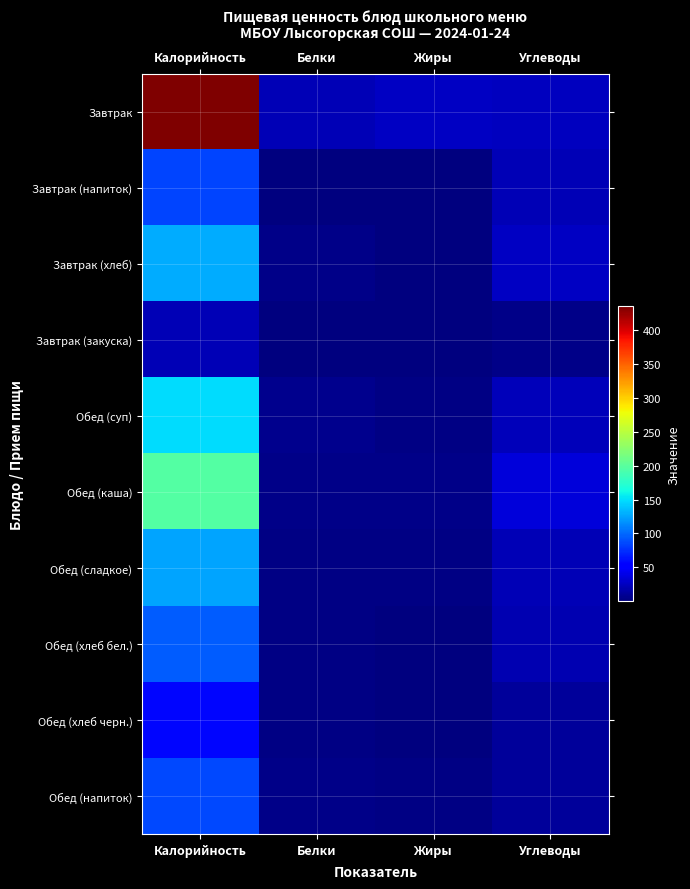

Rank the series at Белки from highest to lowest value.

Завтрак, Обед (суп), Обед (каша), Завтрак (хлеб), Обед (напиток), Обед (хлеб бел.), Обед (сладкое), Обед (хлеб черн.), Завтрак (закуска), Завтрак (напиток)